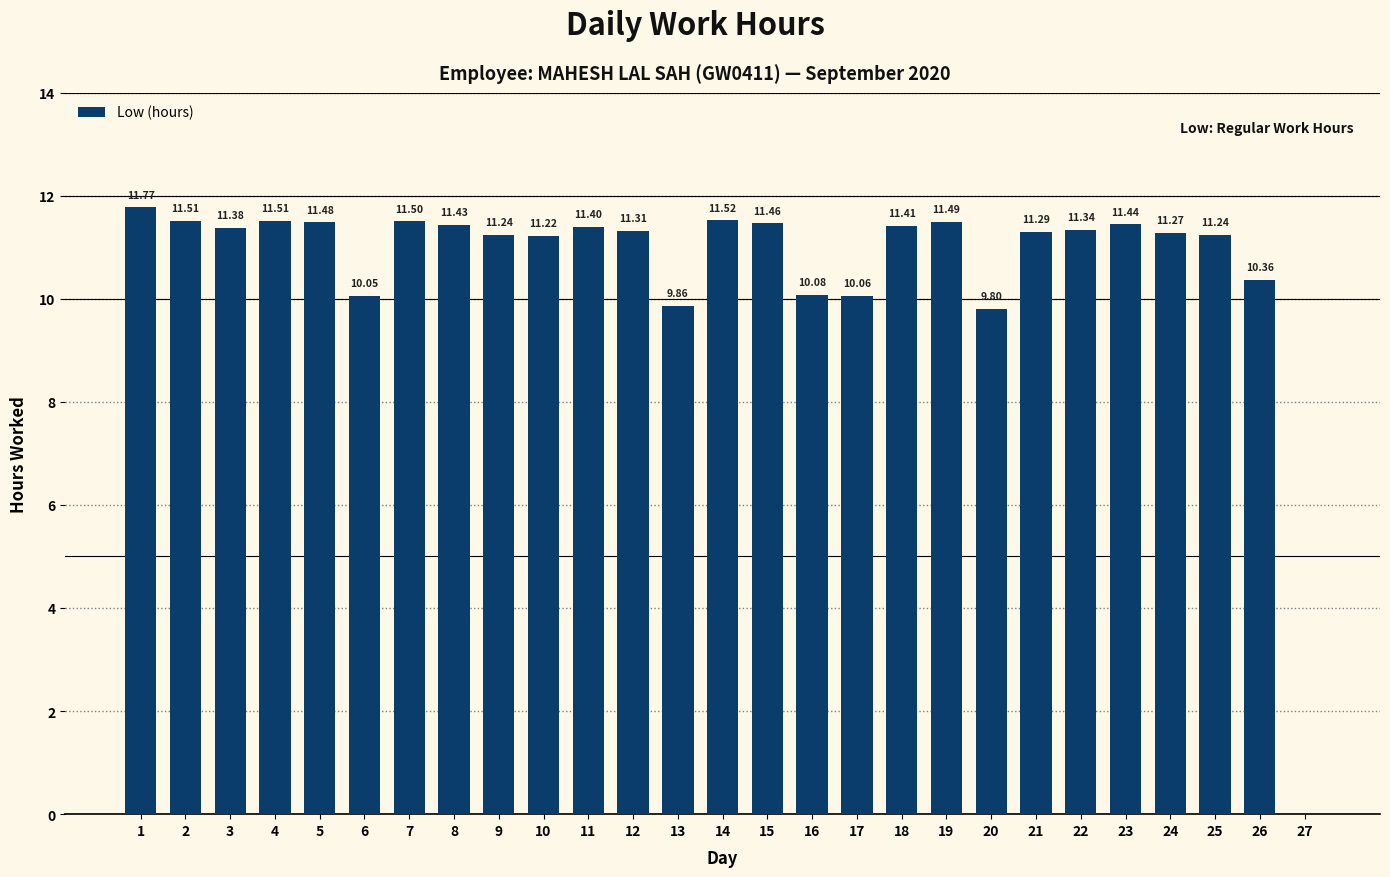

What is the change in value from 1 to 11?

-0.4